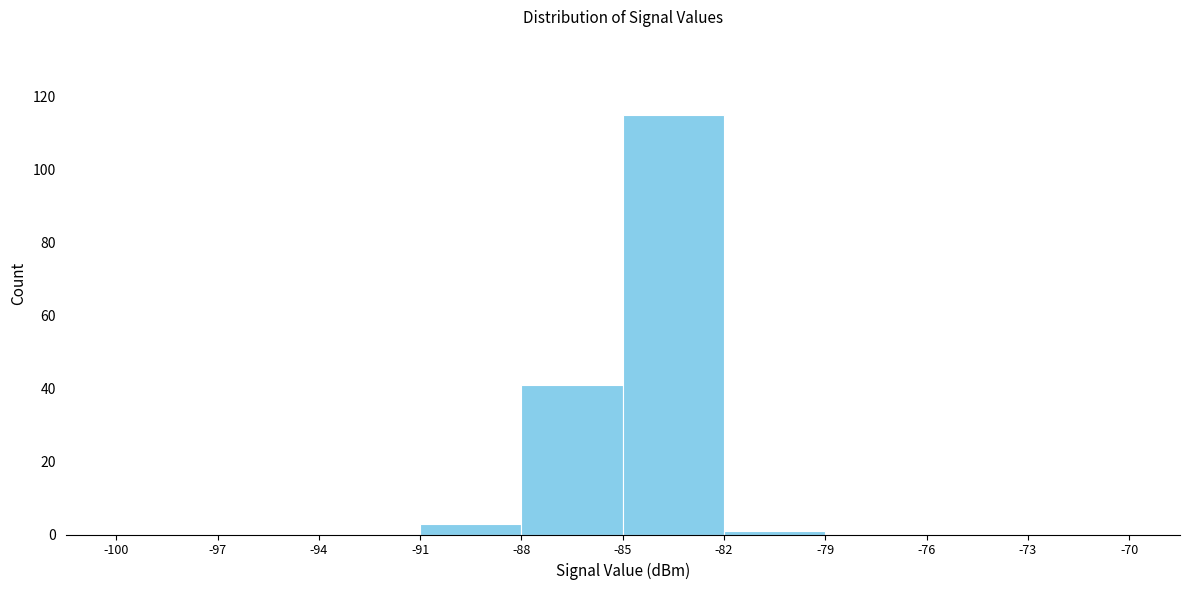

Reading left to right, list every bar in this chart as the range it spans on the x-axis followed by its height. The values are not printed on the chart, so give them approximately, as read against the axis.

-100 to -97: 0
-97 to -94: 0
-94 to -91: 0
-91 to -88: 4
-88 to -85: 42
-85 to -82: 116
-82 to -79: under 2
-79 to -76: 0
-76 to -73: 0
-73 to -70: 0